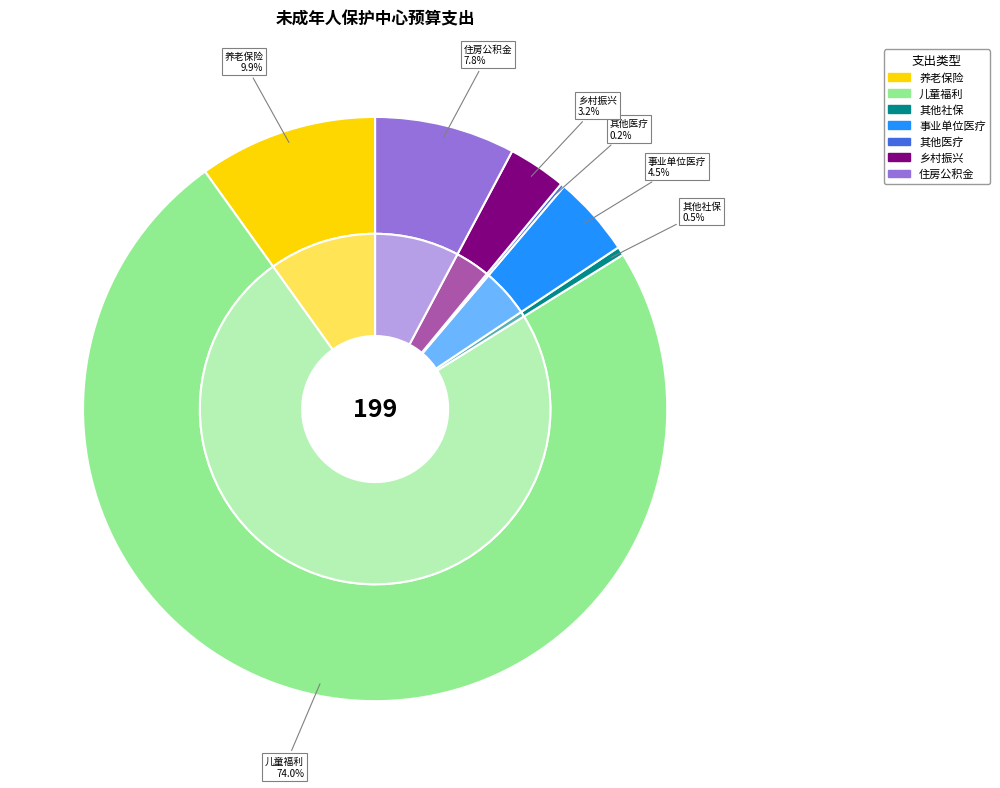

How many slices are in this pie chart?

7